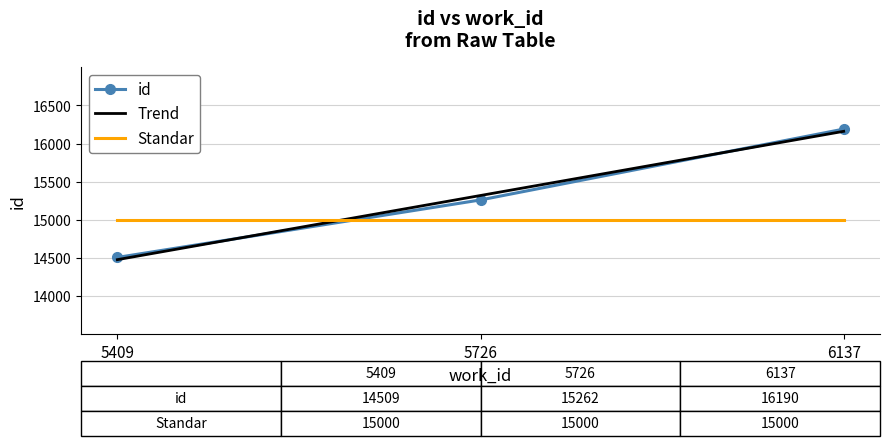

The value of Trend at 5726 is 5677.4. True or false?

False